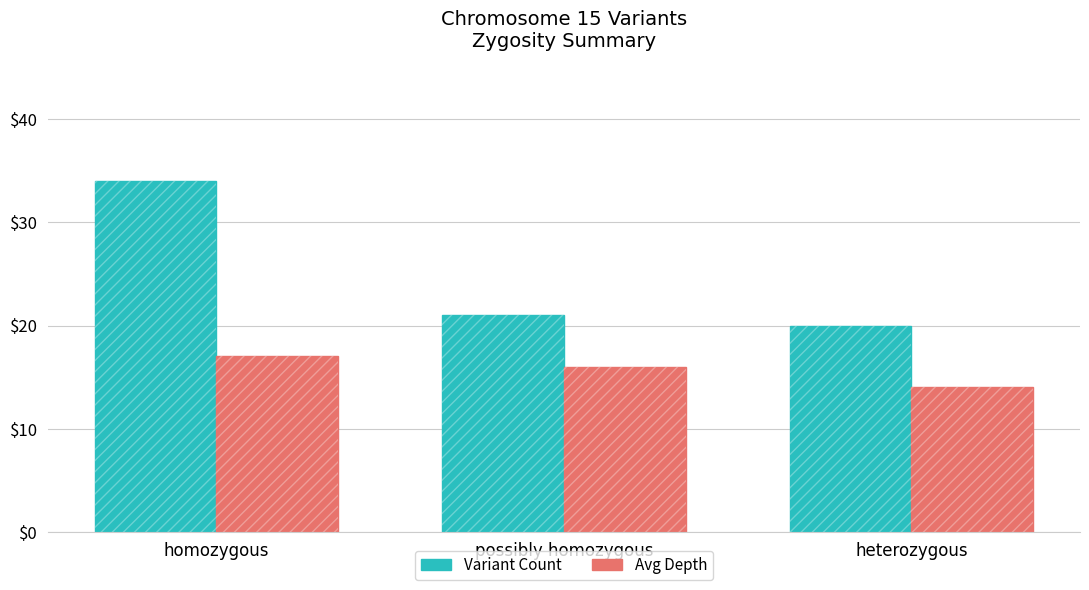

What is the approximate value of Avg Depth at homozygous?

17